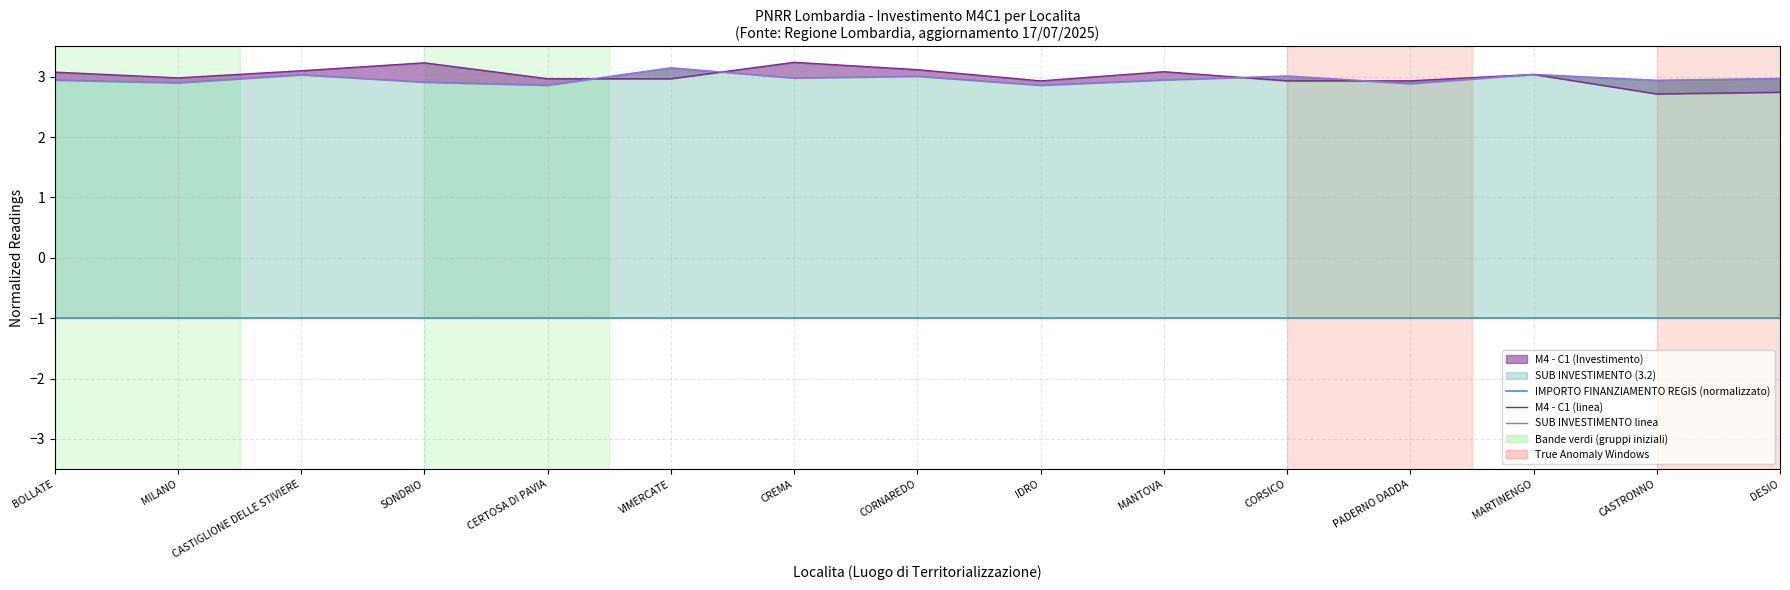

Read the SUB INVESTIMENTO linea value at CERTOSA DI PAVIA.

2.9